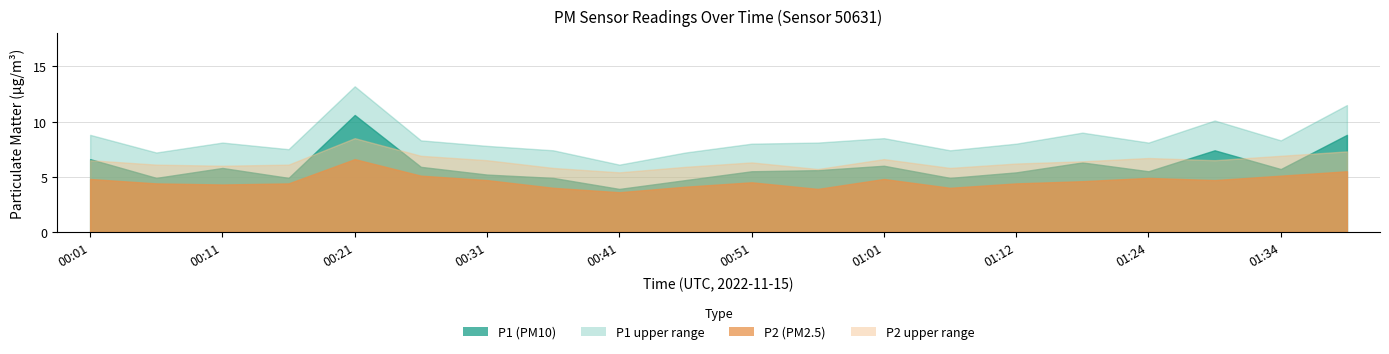

What position from the right is 00:06?

19